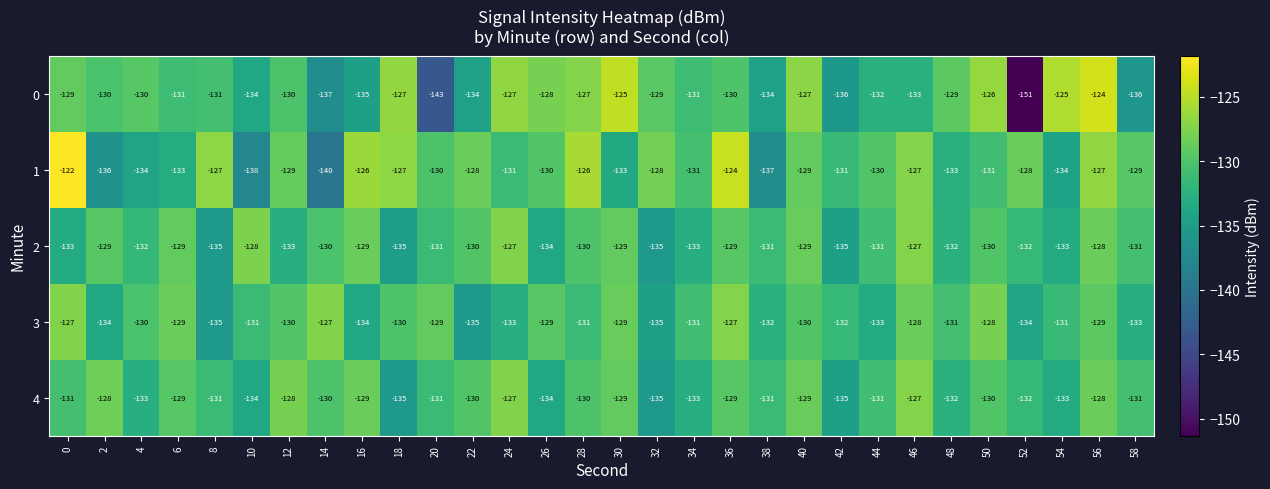

What is the greatest value displayed?

-122